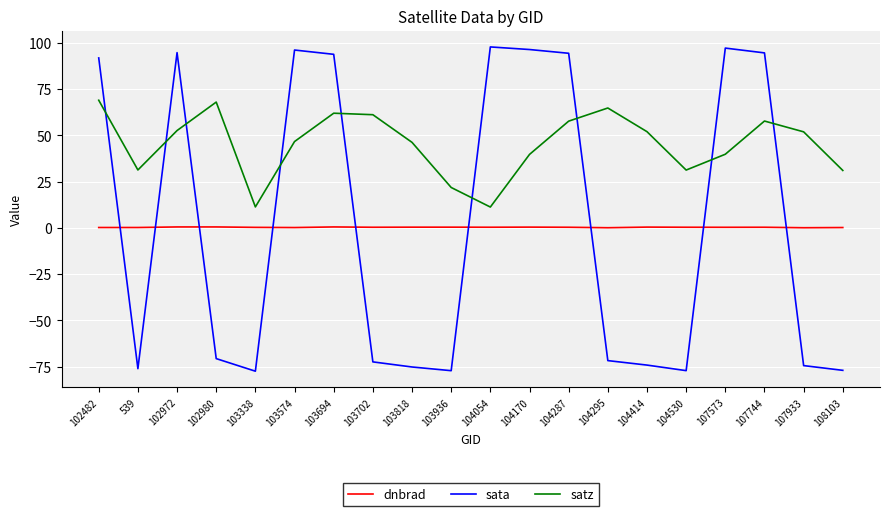

What is the spread (max minus min) of values at 103818?

121.4